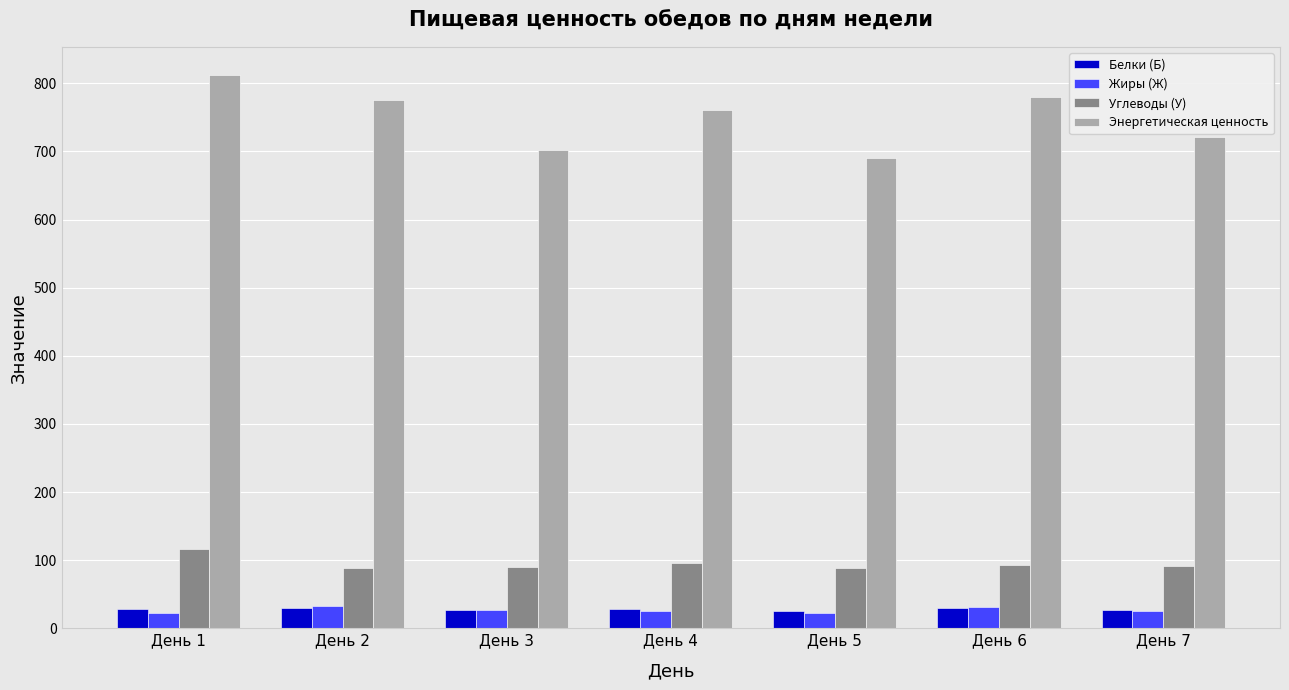

Is the value of Жиры (Ж) at День 5 greater than the value of Энергетическая ценность at День 2?

No